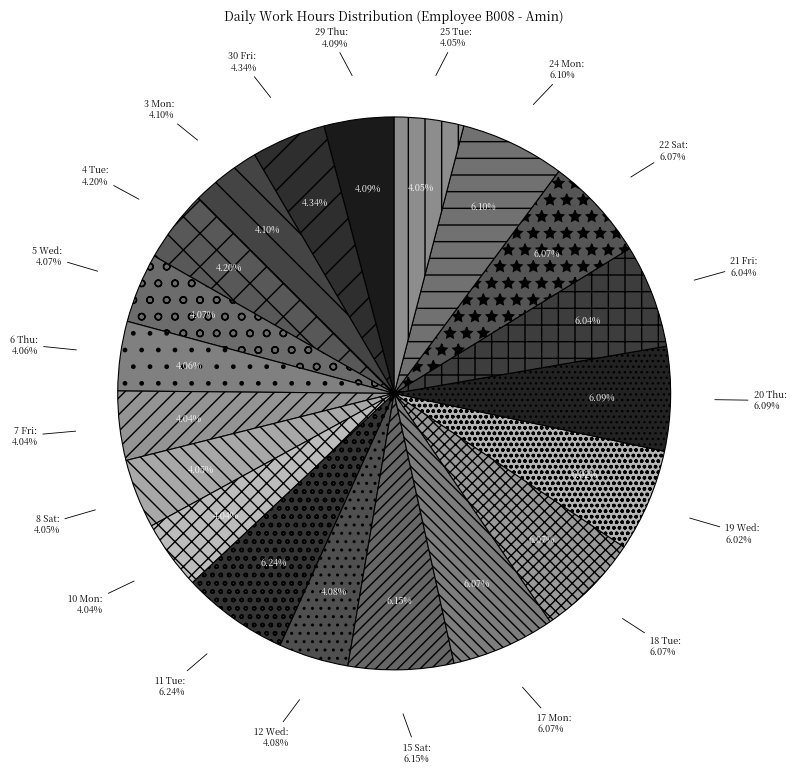

What percentage is NOT represented by 21 Fri?

94.0%